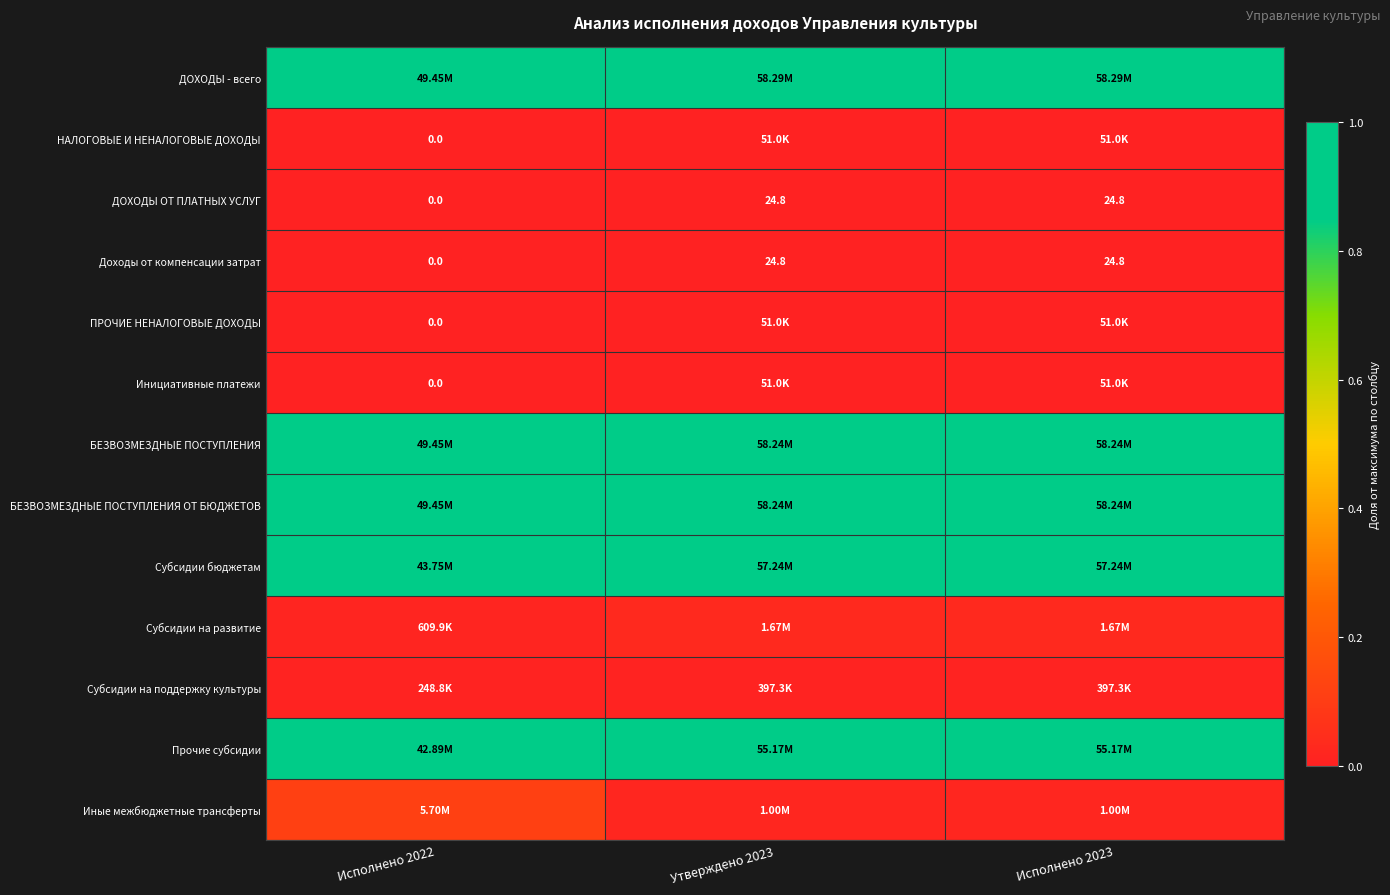

Where is Инициативные платежи nearest to the value 0?

Исполнено 2022